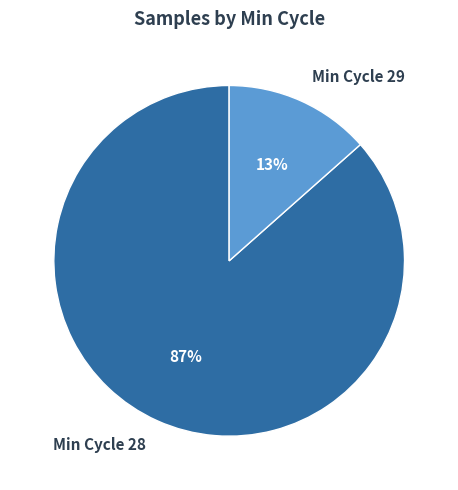

To the nearest percent, what is the average slice percentage?

50%